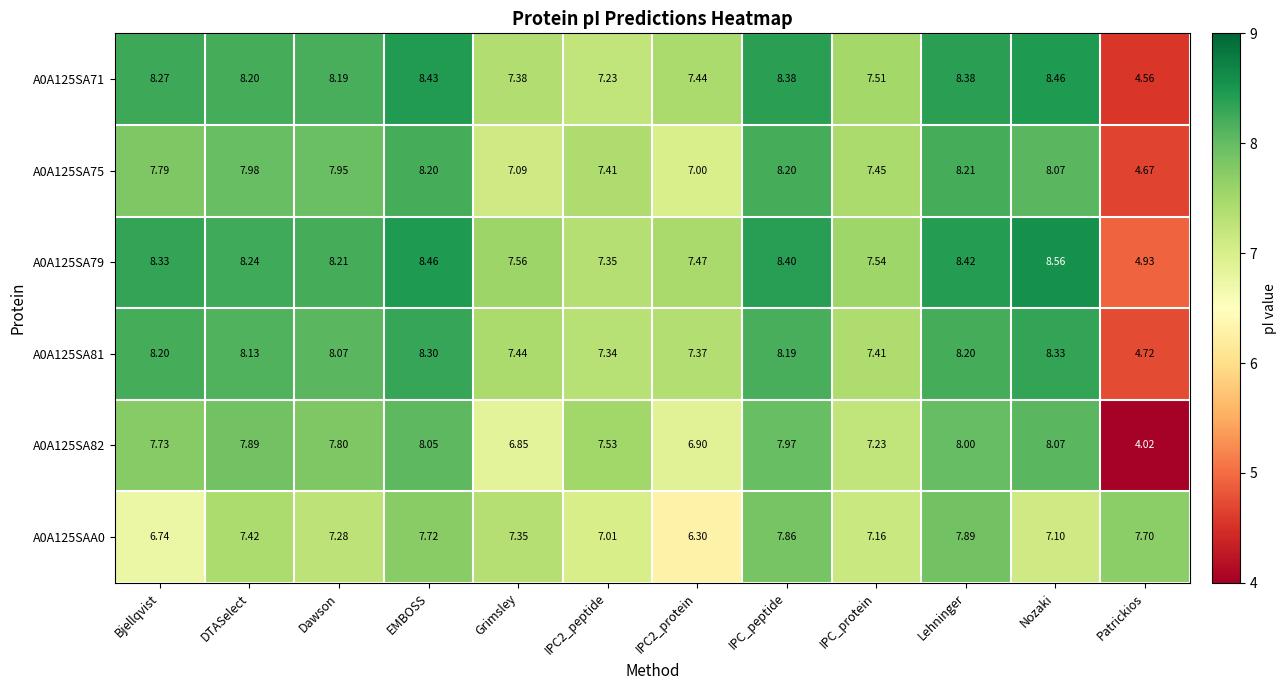

Where is A0A125SA82 nearest to the value 6?

Grimsley